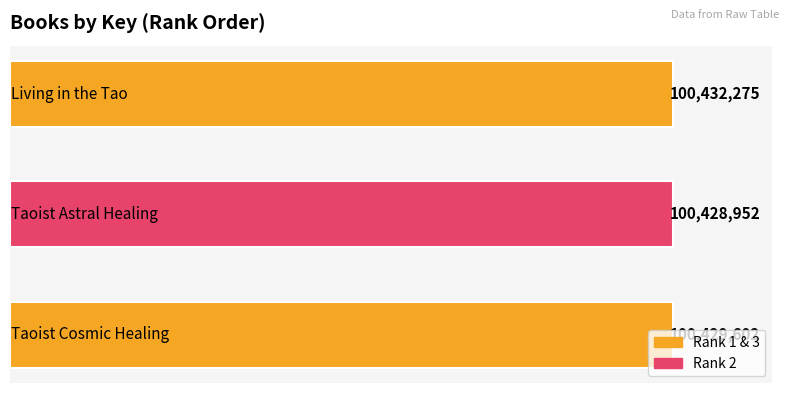

How many values are between 100428952 and 100432275?

3